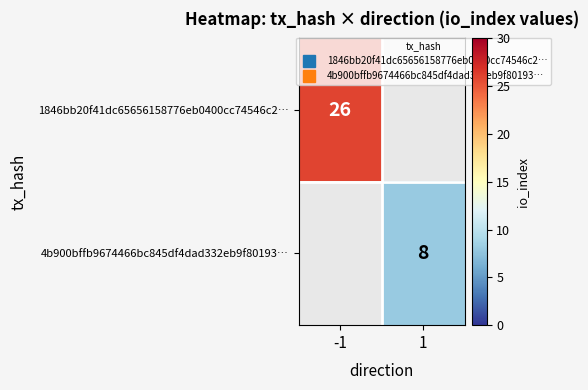

How many values in 4b900bffb9674466bc845df4dad332eb9f80193… are above zero?

1